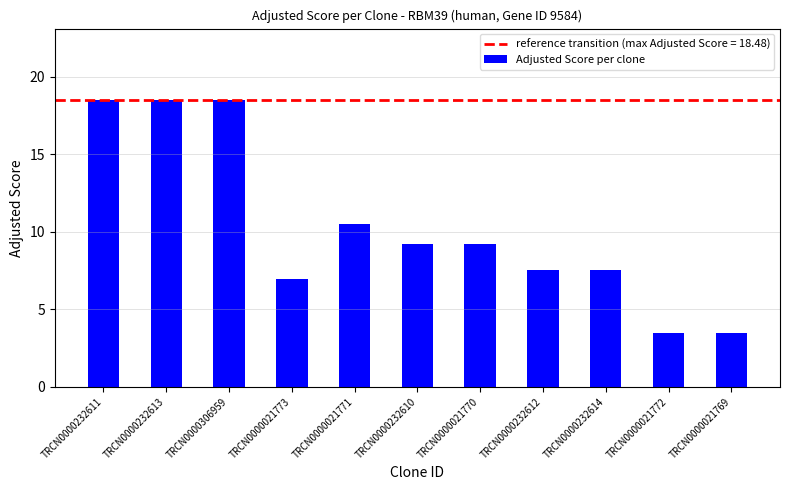

The value at TRCN0000232611 is 27.7. True or false?

False